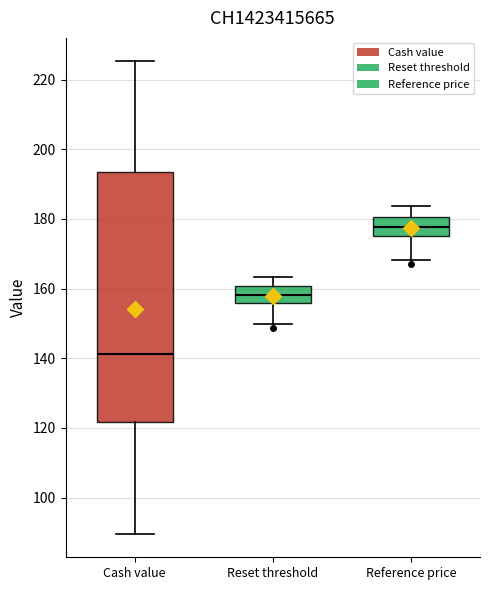

Where does the lower whisker of the box for Reset threshold end on the y-axis? The values are not printed on the chart, so give them approximately, as read against the axis.

150